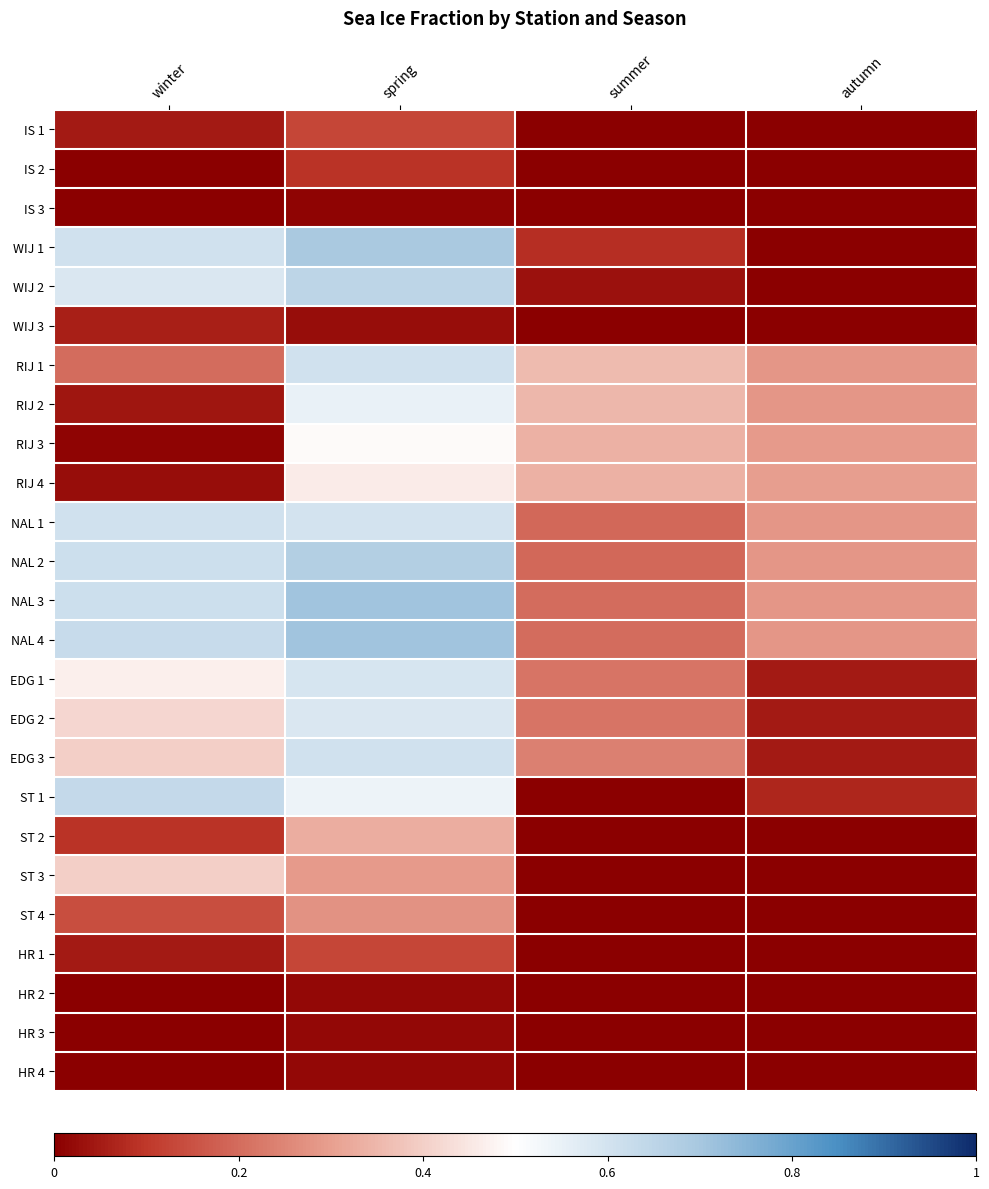

Count the number of data series in this chart.

25